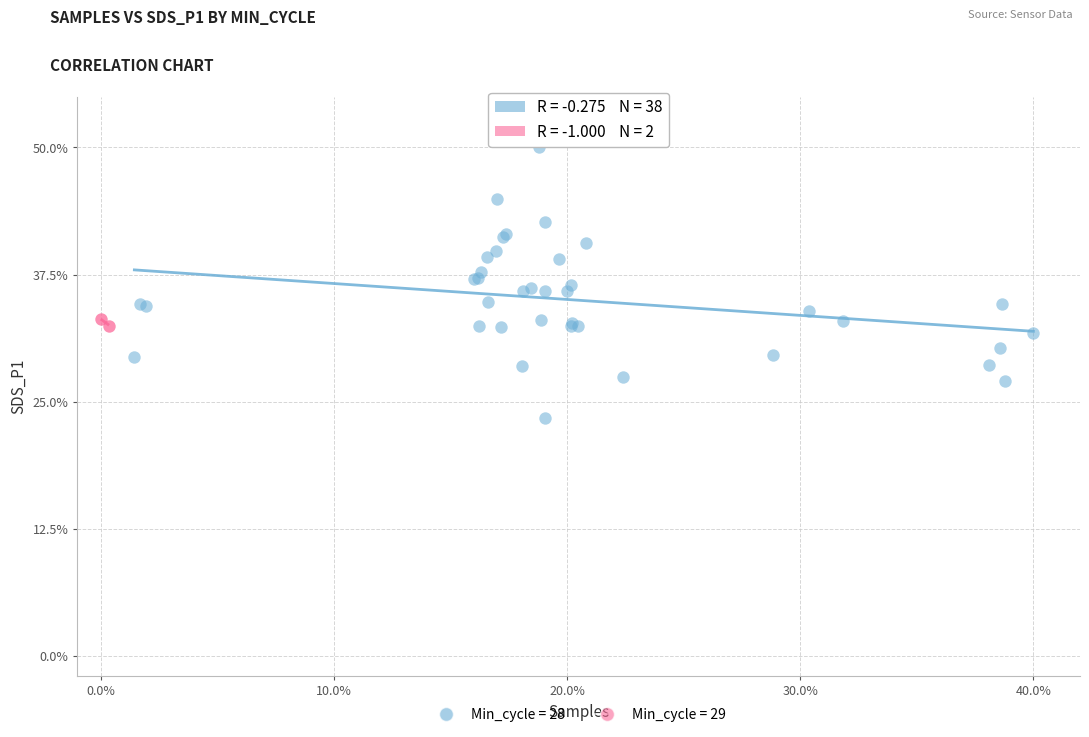

What are all the series names shown in the legend?

Min_cycle = 28, Min_cycle = 29